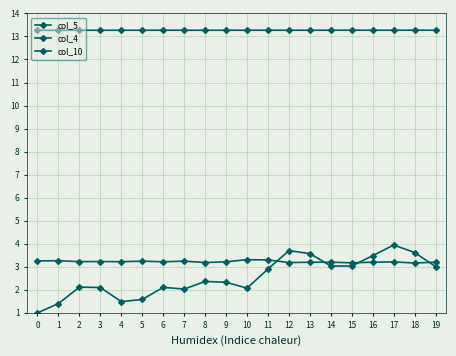

How many lines are shown in the chart?

3